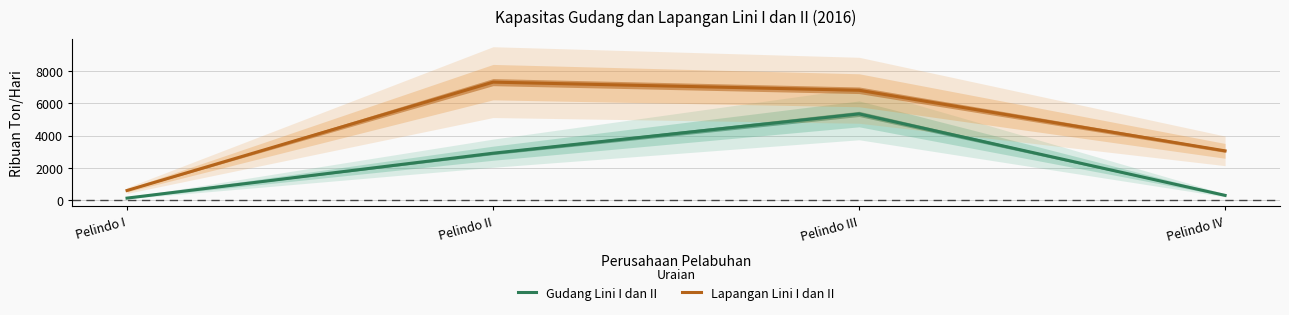

What is the total value across all series at Pelindo II?

10209